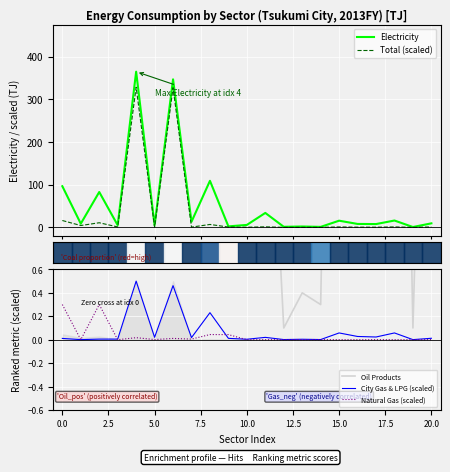

What is the highest value of the Total (scaled) series?

328.1